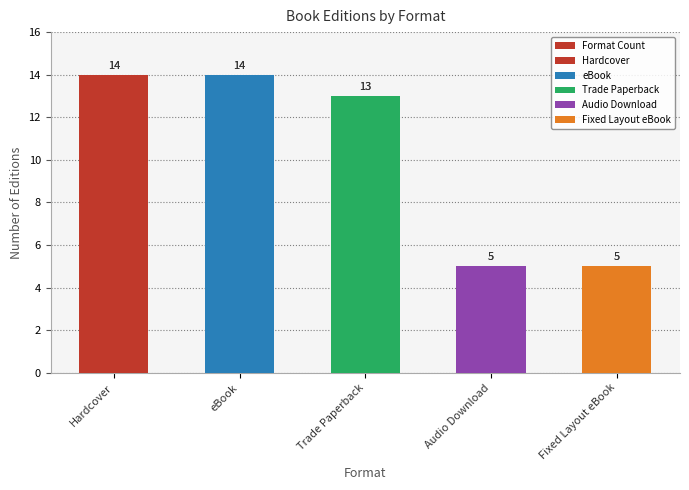

At which label is the value closest to 9?

Trade Paperback